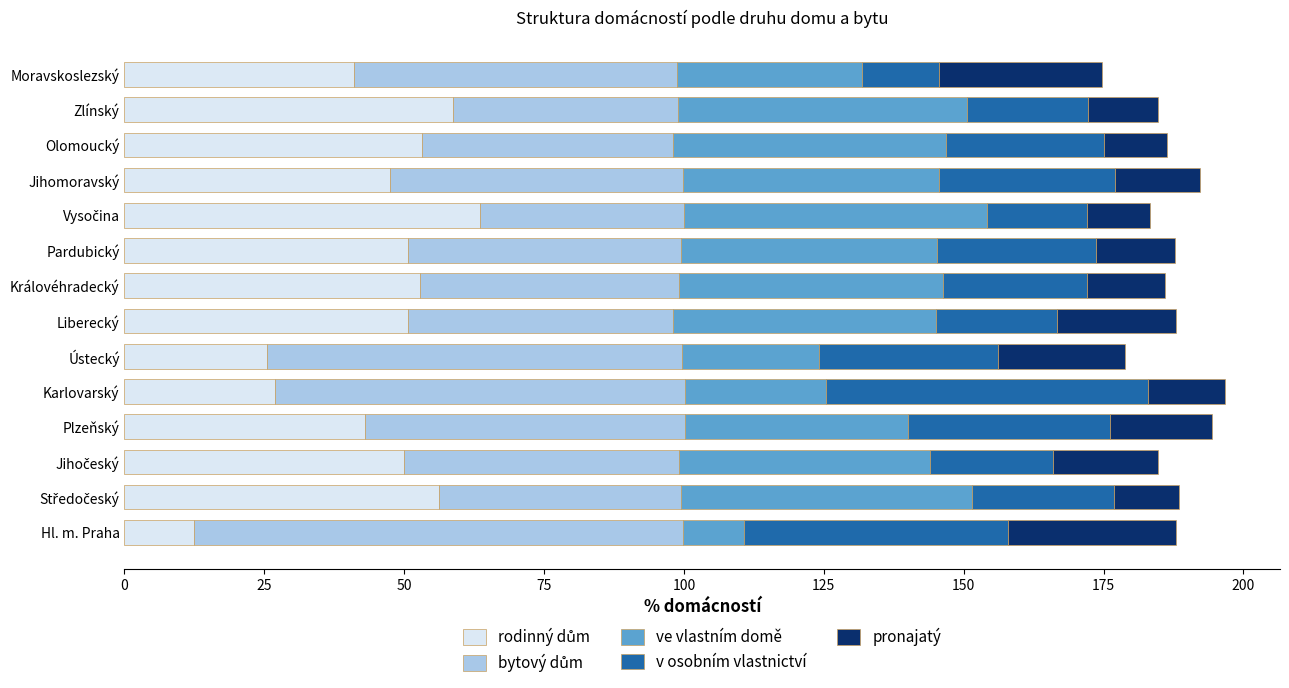

Rank the series by their maximum value, from highest to lowest.

bytový dům, rodinný dům, v osobním vlastnictví, ve vlastním domě, pronajatý